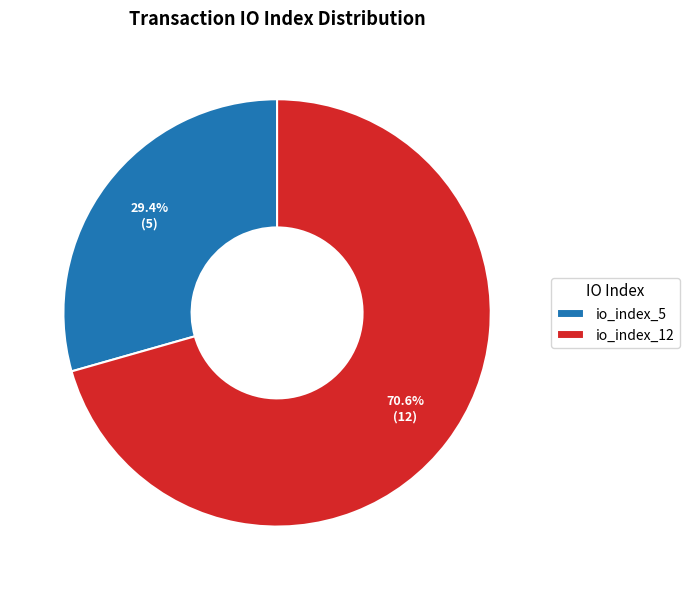

Is there any slice that represents more than half of the pie?

Yes